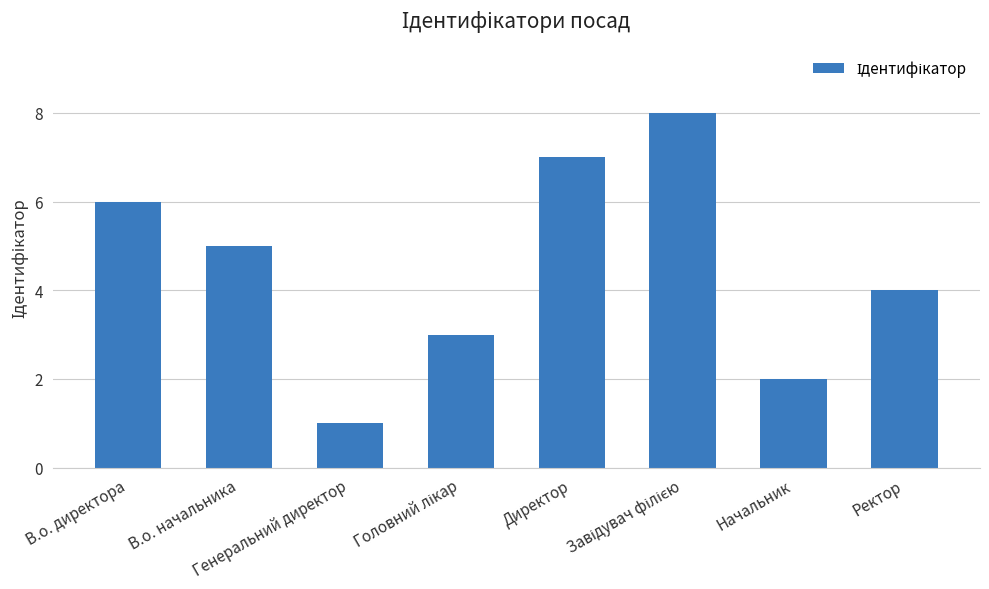

What is the difference between the maximum and minimum values?

7